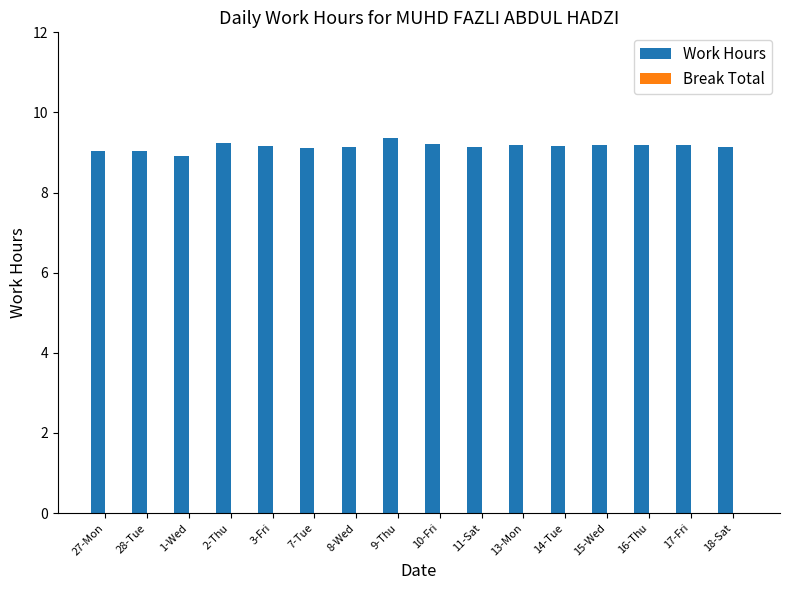

What is the approximate value at 17-Fri?

9.2